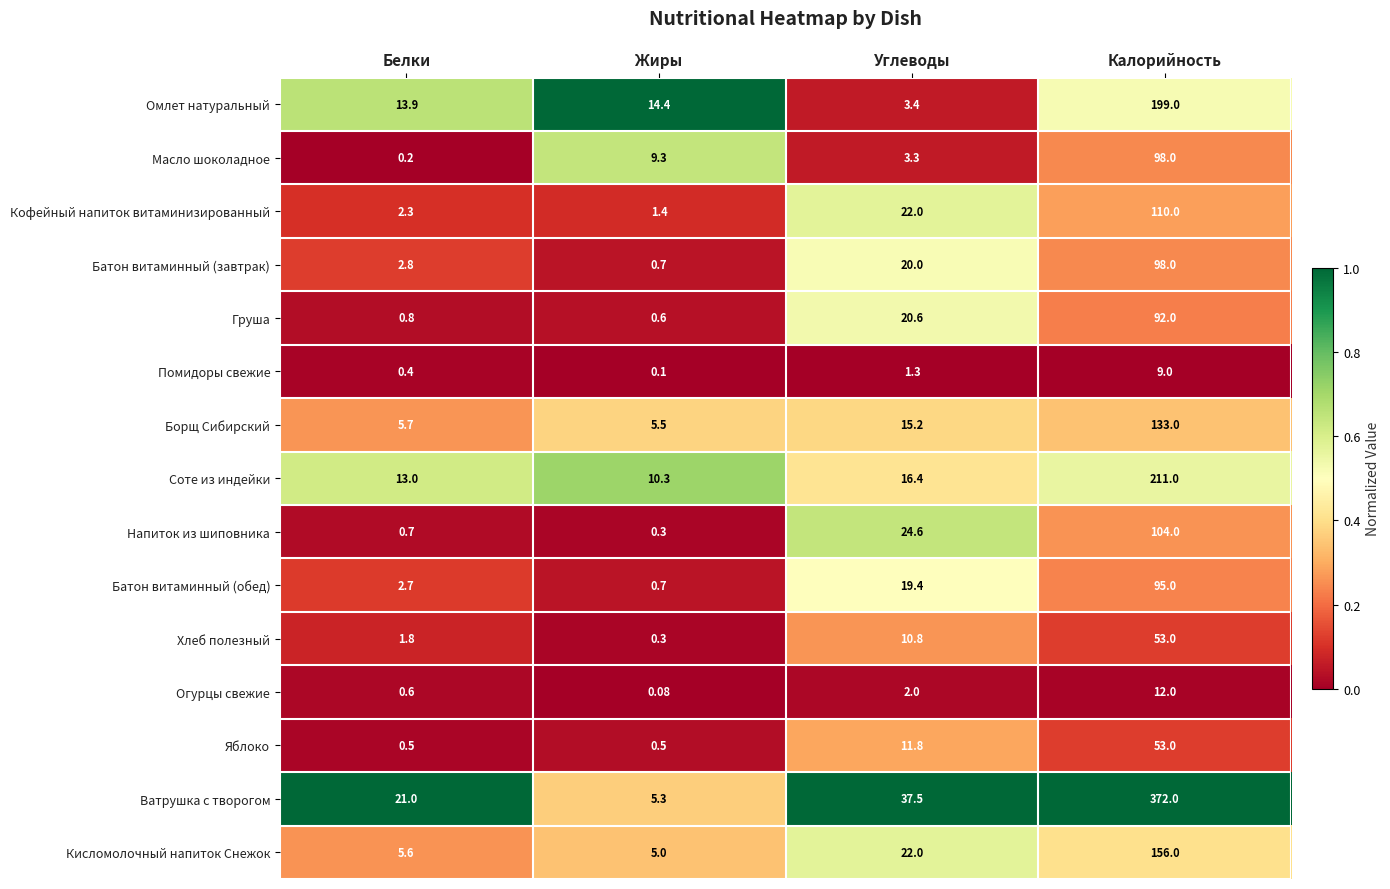

Which series changed the most between Белки and Углеводы?

Напиток из шиповника